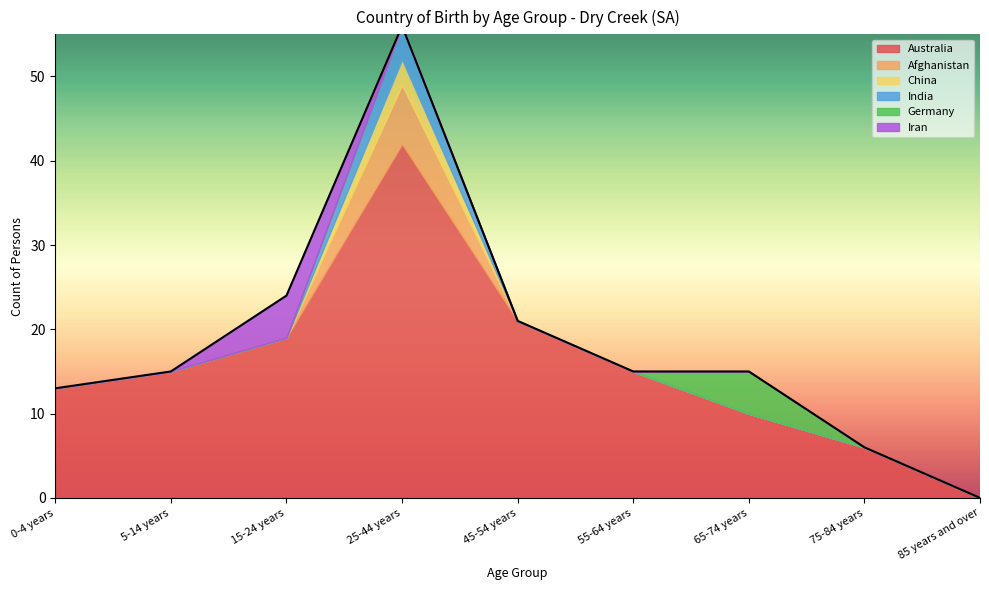

Which series has the widest spread of values?

Australia